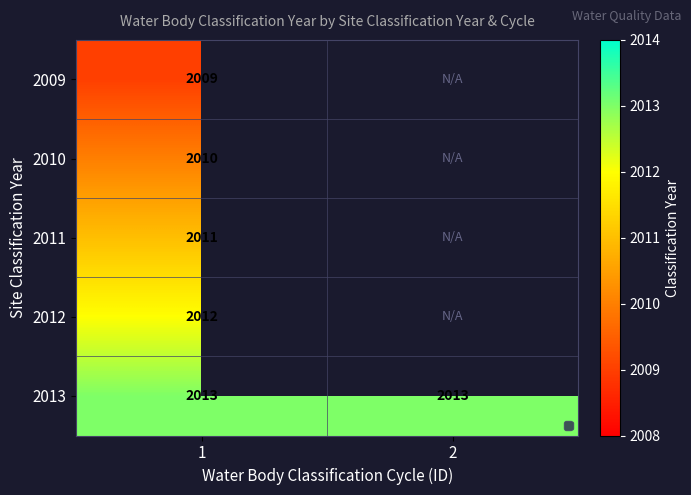

Which label corresponds to the smallest value in the chart?

1